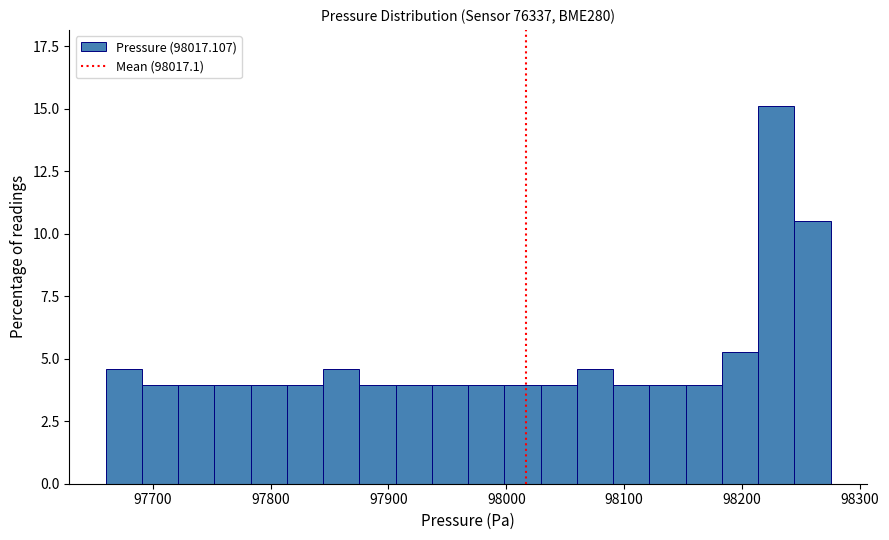

Read against the x-axis, roughly where is the centre of the tallest bar?

98230